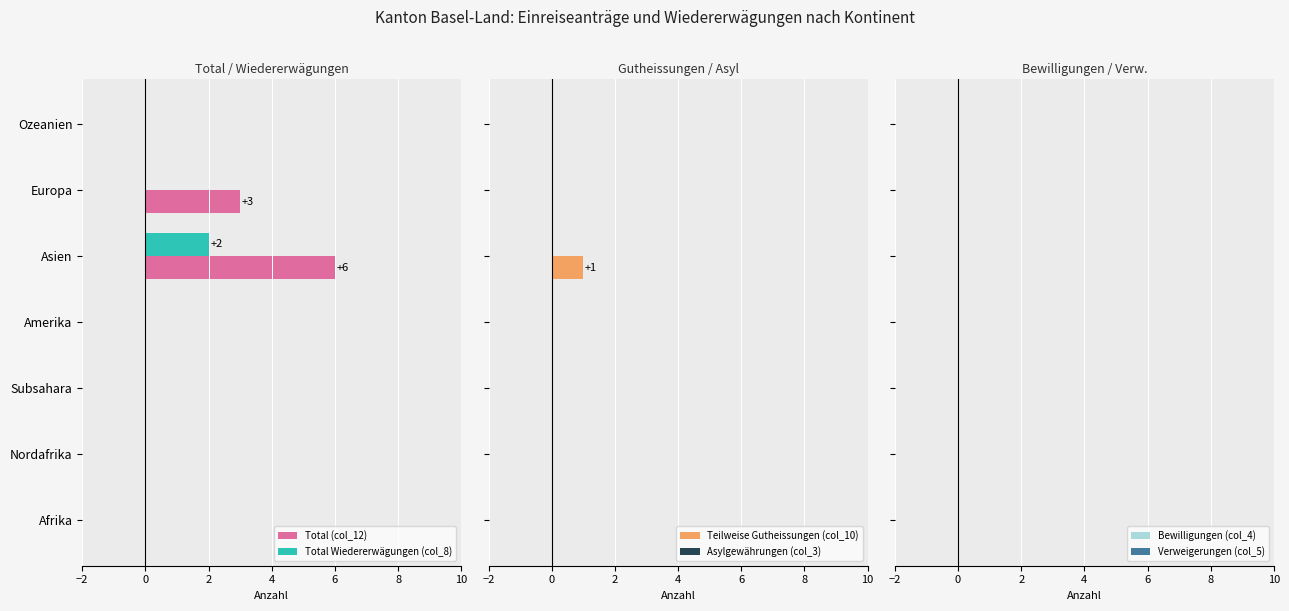

At which label does Total Wiedererwägungen (col_8) reach its peak?

Asien